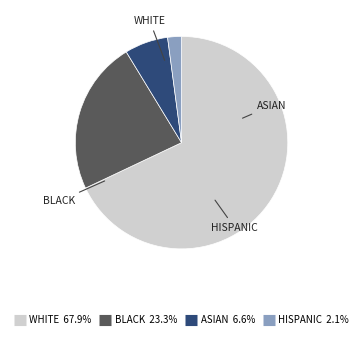

Is there any slice that represents more than half of the pie?

Yes